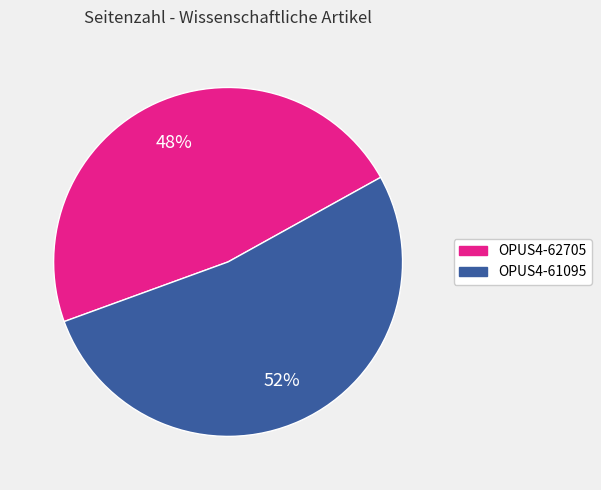

Is it true that OPUS4-62705 is 36% of the pie?

False